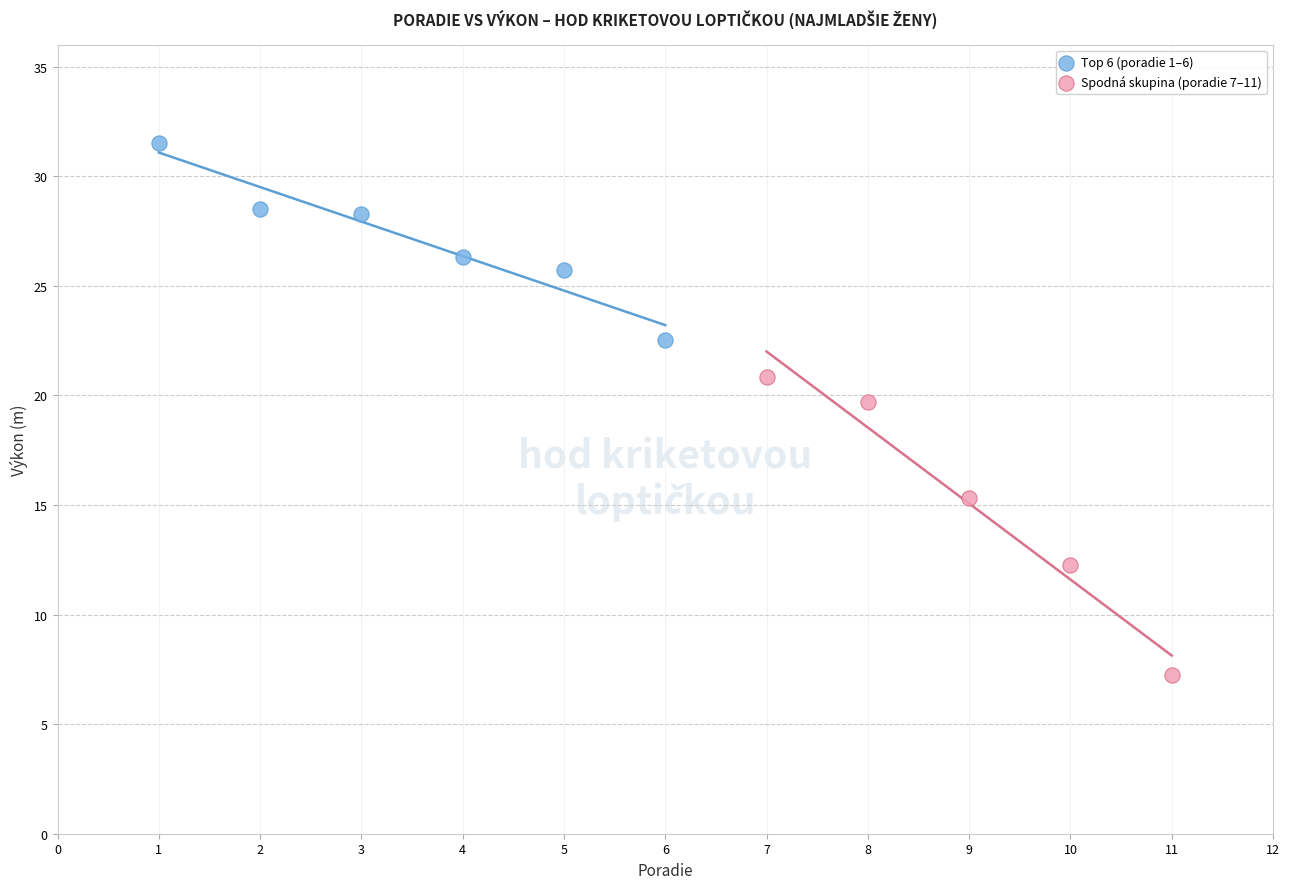

Which series has the widest spread of Y values?

Spodná skupina (poradie 7–11)